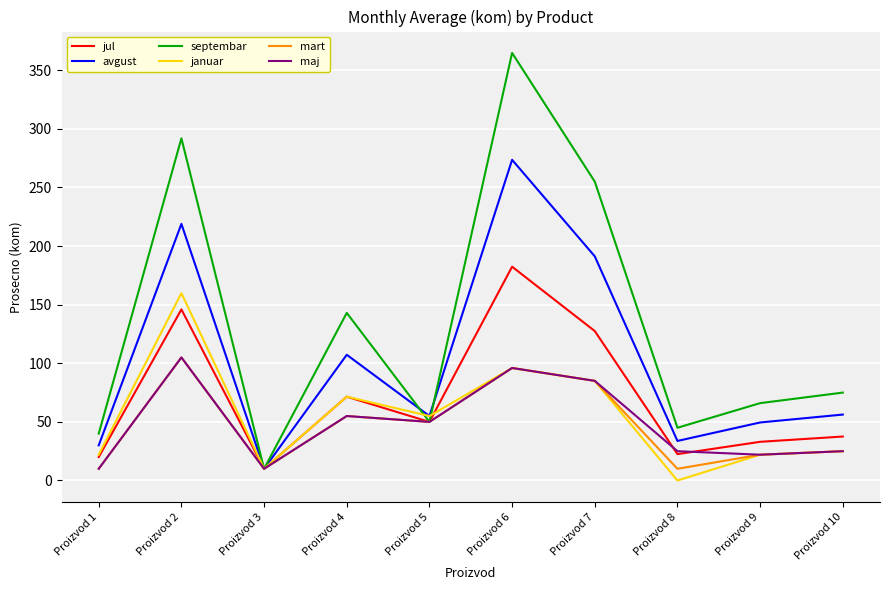

At how many categories does at least one series exceed 94?

4